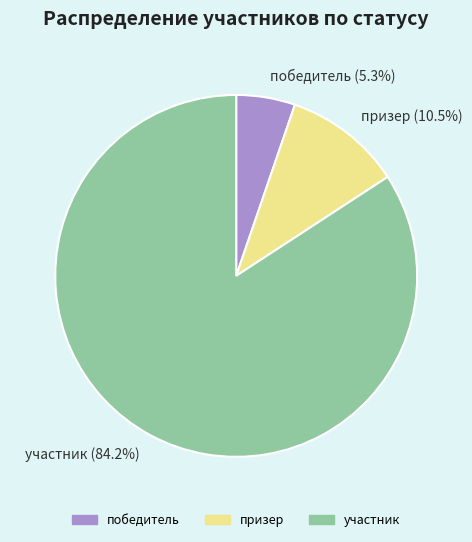

Which has a higher value, участник or призер?

участник